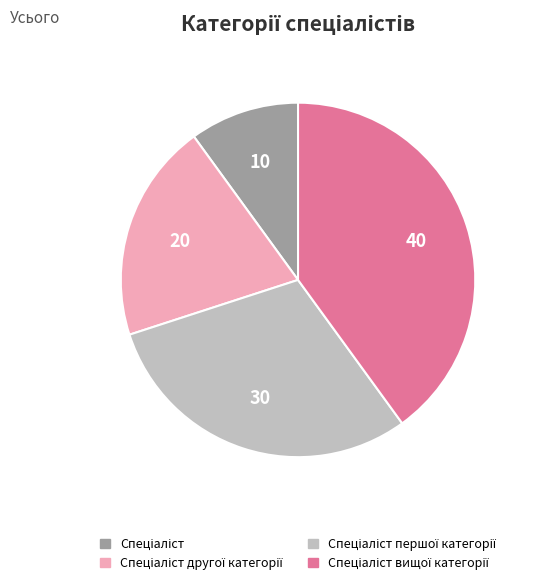

How many segments does this pie chart have?

4